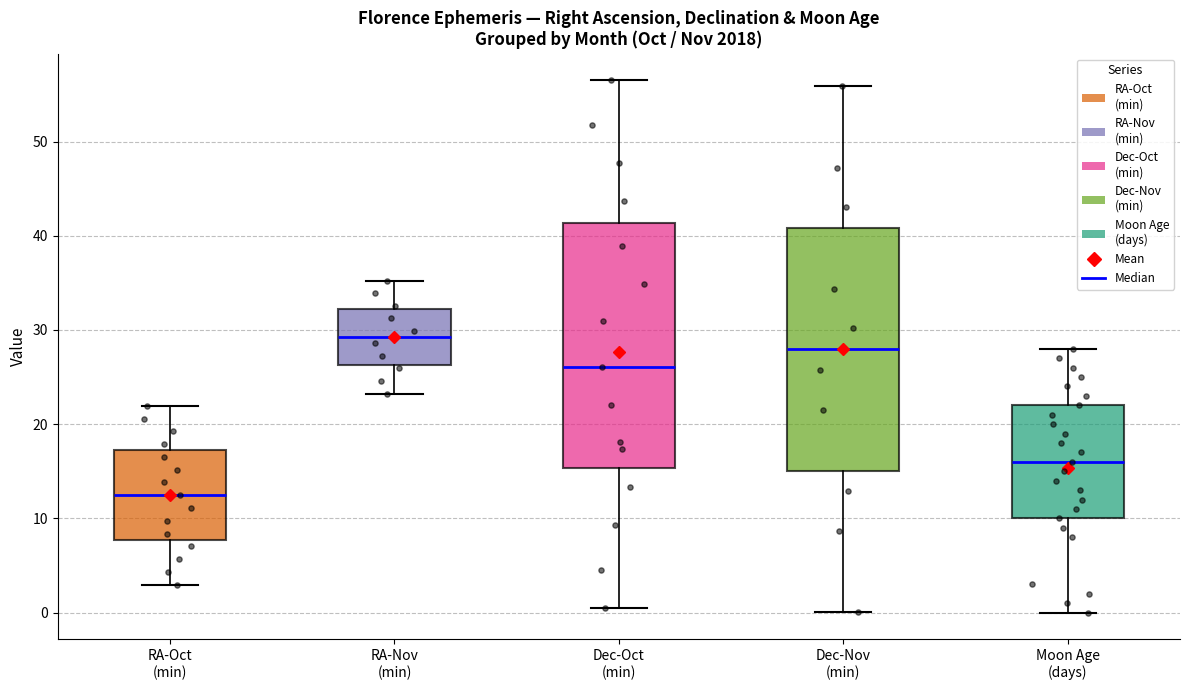

Where does the median line of the box for RA-Oct (min) sit on the y-axis? The values are not printed on the chart, so give them approximately, as read against the axis.

12